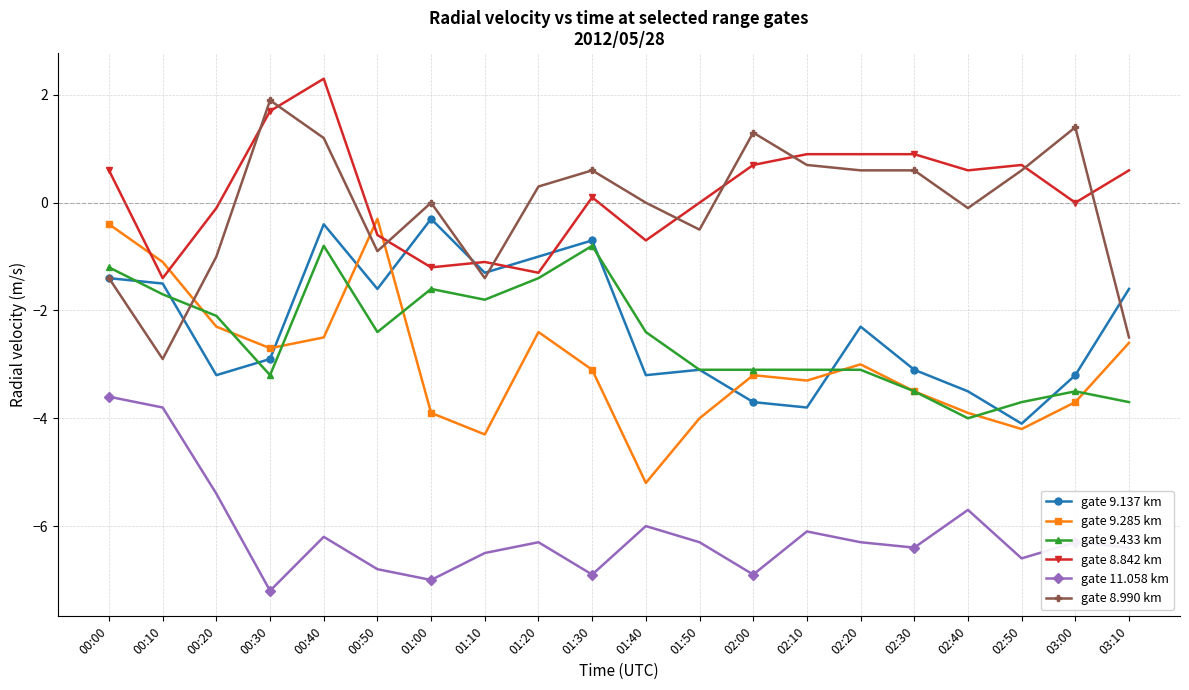

Is it true that gate 8.842 km equals 0.7 at 00:30?

False